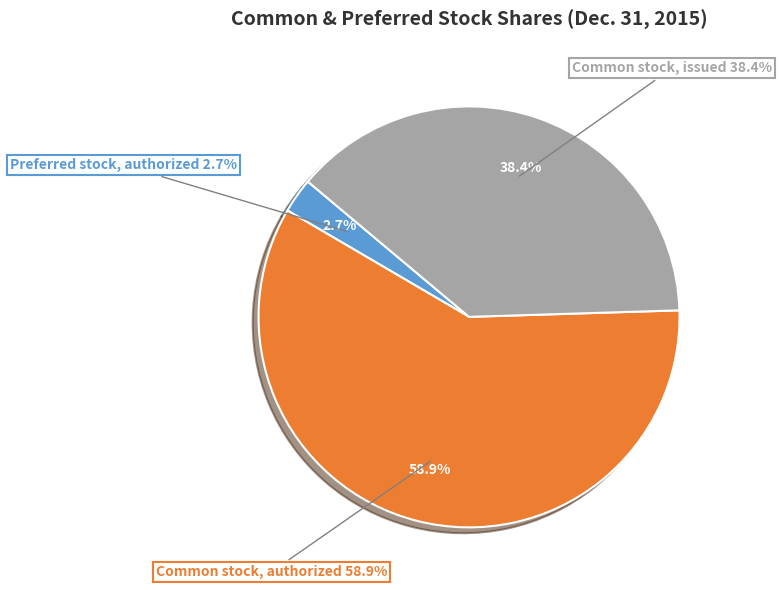

What percentage is the Common stock, issued slice, to the nearest percent?

38%